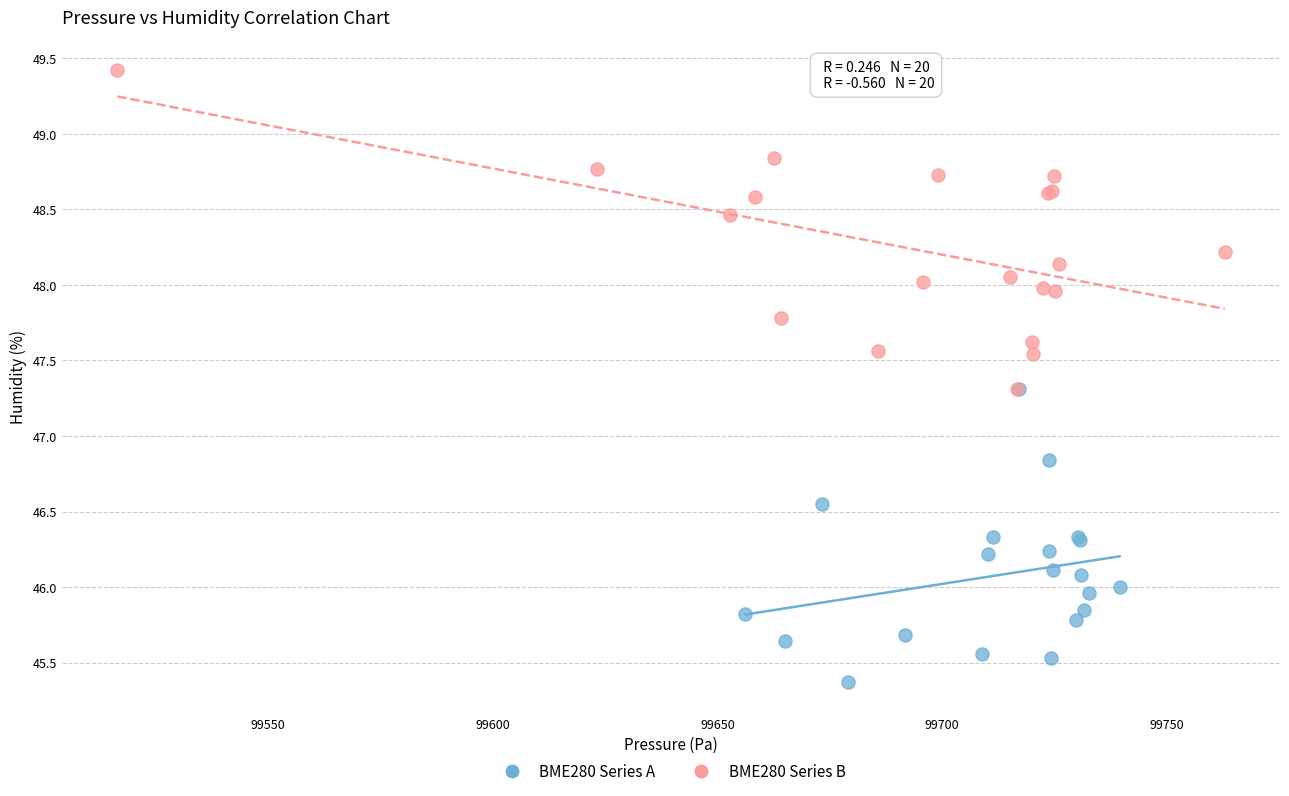

Which series has the widest spread of Y values?

BME280 Series B